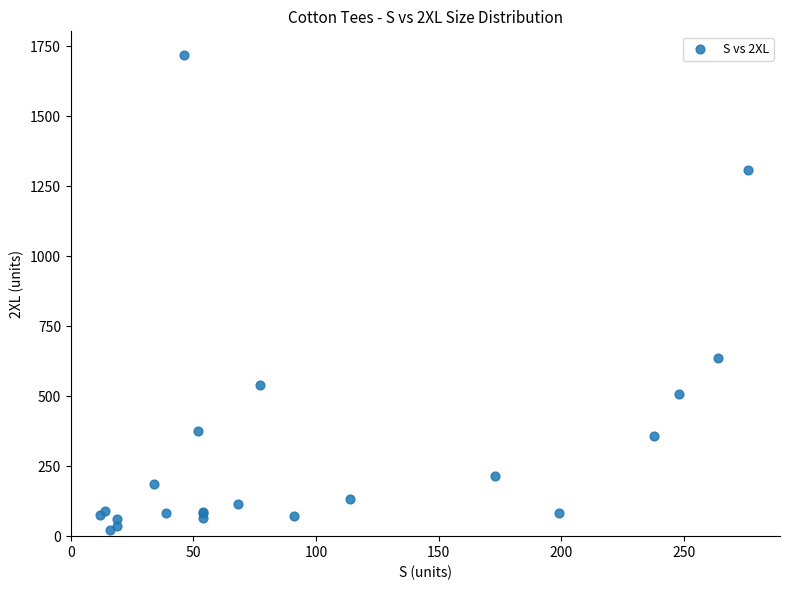

What Y value in the scatter plot is closest to 870?

635